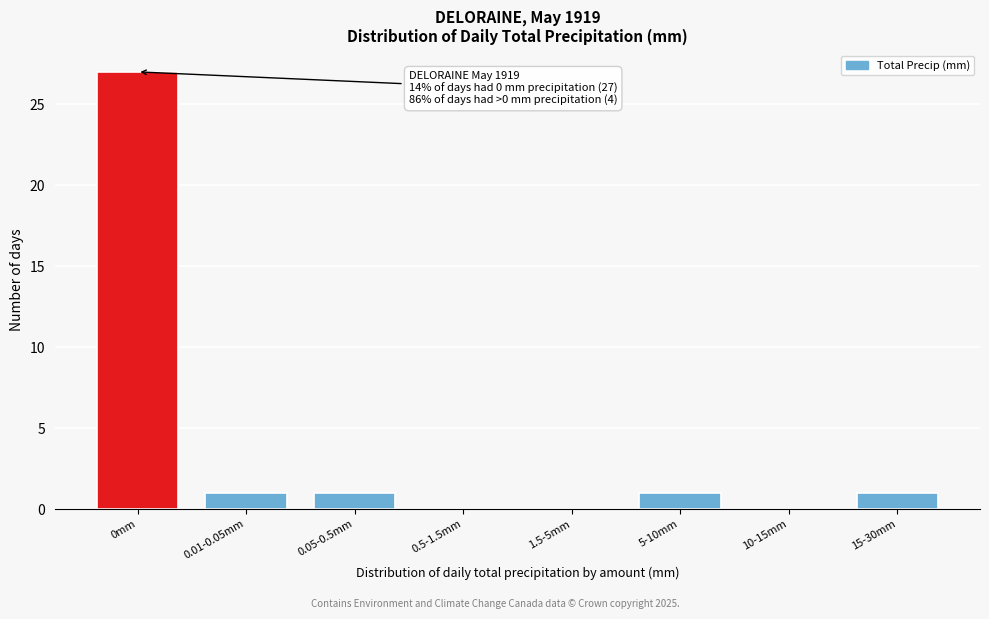

Reading right to left, extract all data points from this chart.

15-30mm=1	10-15mm=0	5-10mm=1	1.5-5mm=0	0.5-1.5mm=0	0.05-0.5mm=1	0.01-0.05mm=1	0mm=27